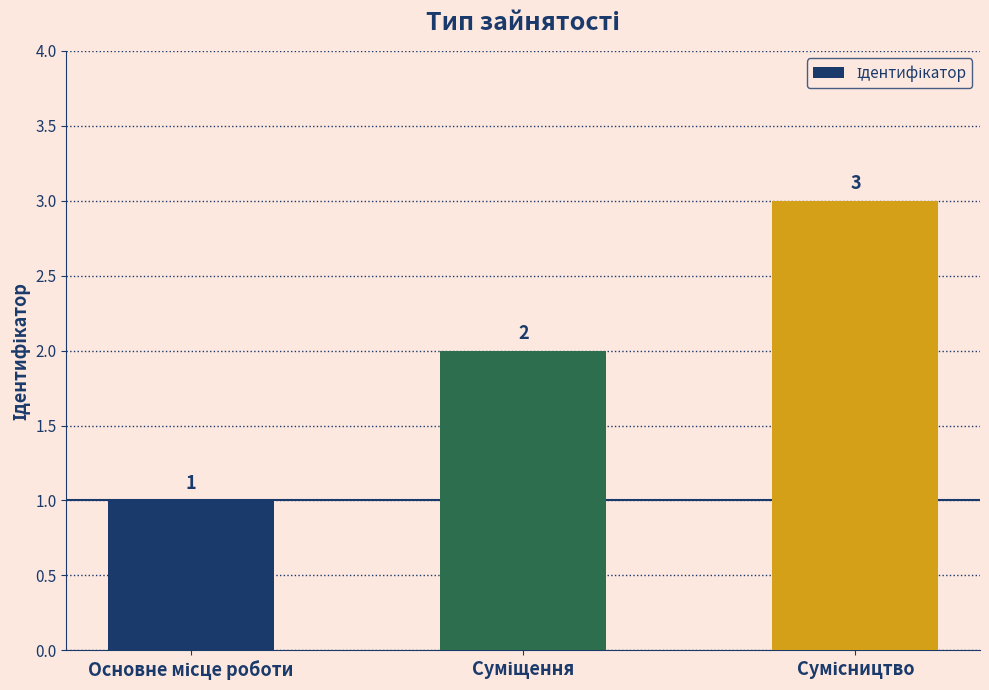

Count the number of data series in this chart.

1